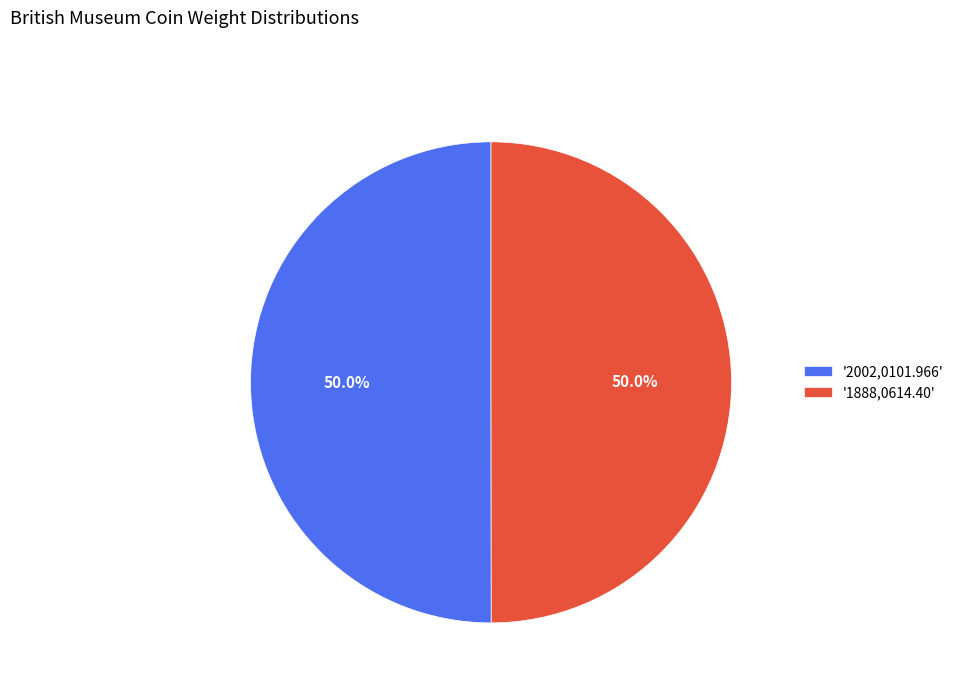

What is the ratio of the value at '1888,0614.40' to the value at '2002,0101.966'?

1.0